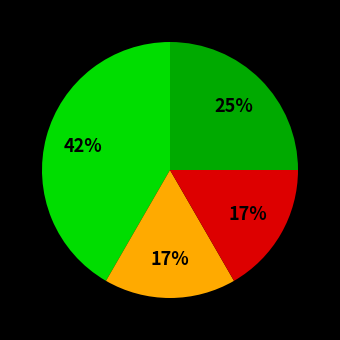

To the nearest percent, what is the average slice percentage?

25%